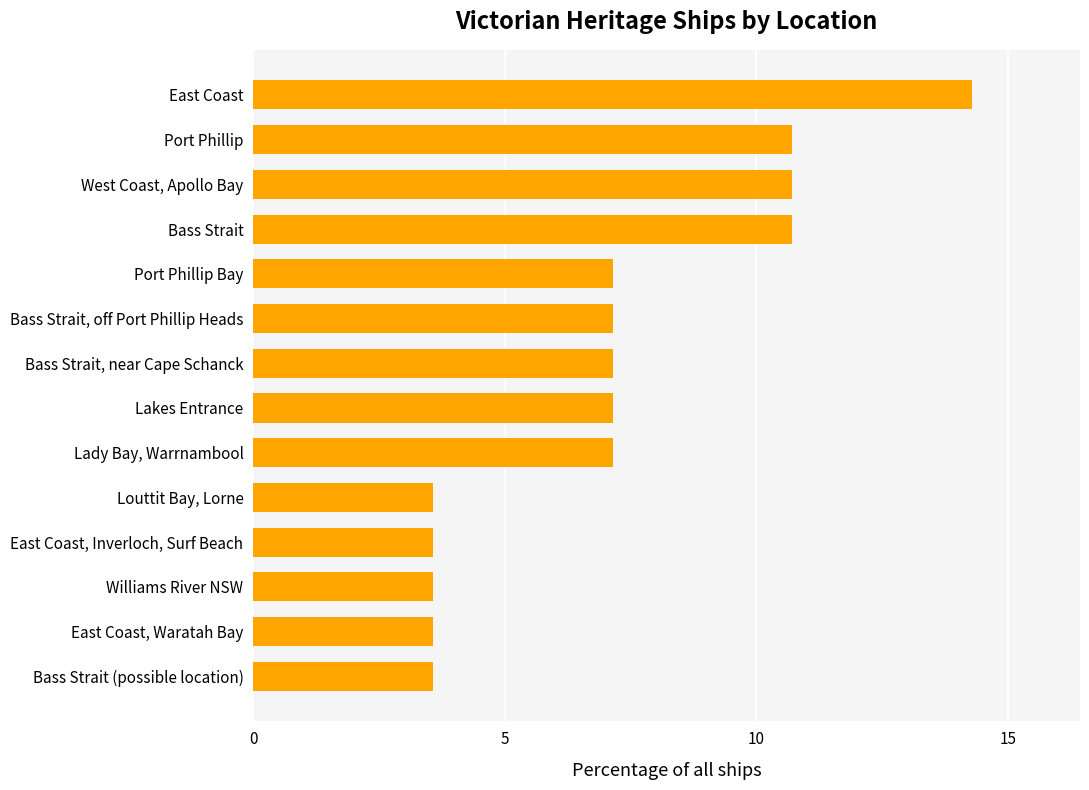

What is the maximum value shown in the chart?

14.3